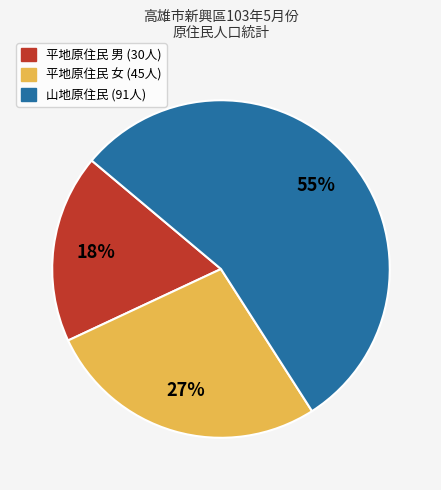

To the nearest percent, what is the average slice percentage?

33%